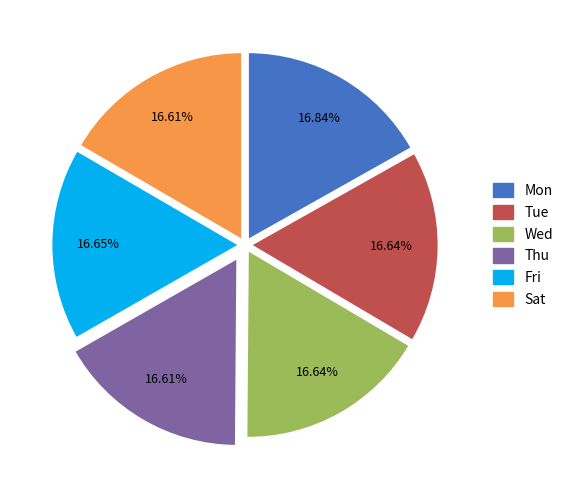

Do Wed and Tue together represent more than half of the pie?

No